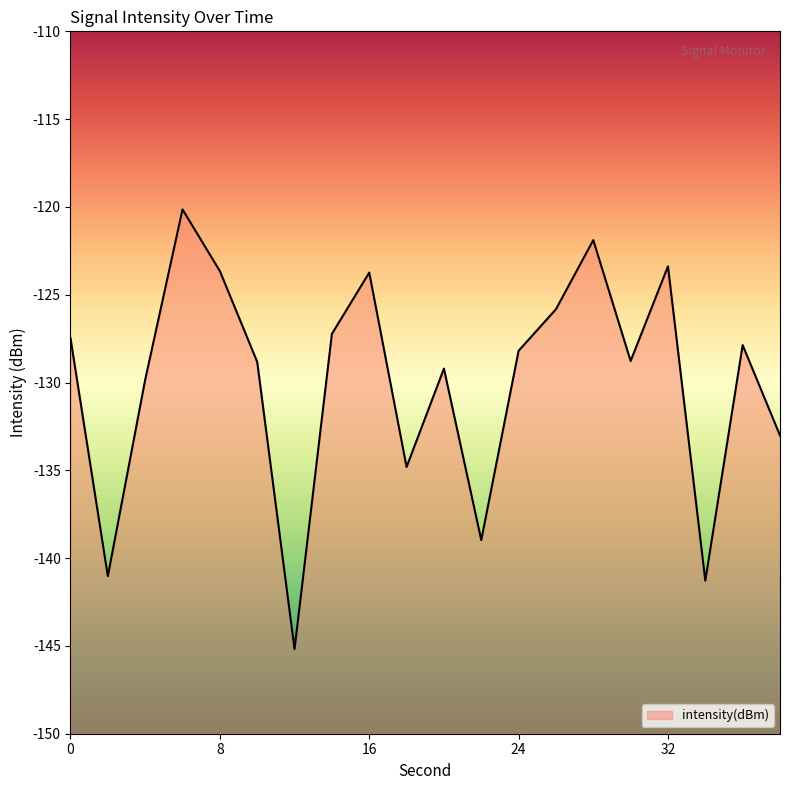

Reading right to left, extract all data points from this chart.

-133.0	-127.9	-141.3	-123.4	-128.8	-121.9	-125.8	-128.2	-139.0	-129.2	-134.8	-123.7	-127.2	-145.2	-128.8	-123.7	-120.1	-129.8	-141.0	-127.5